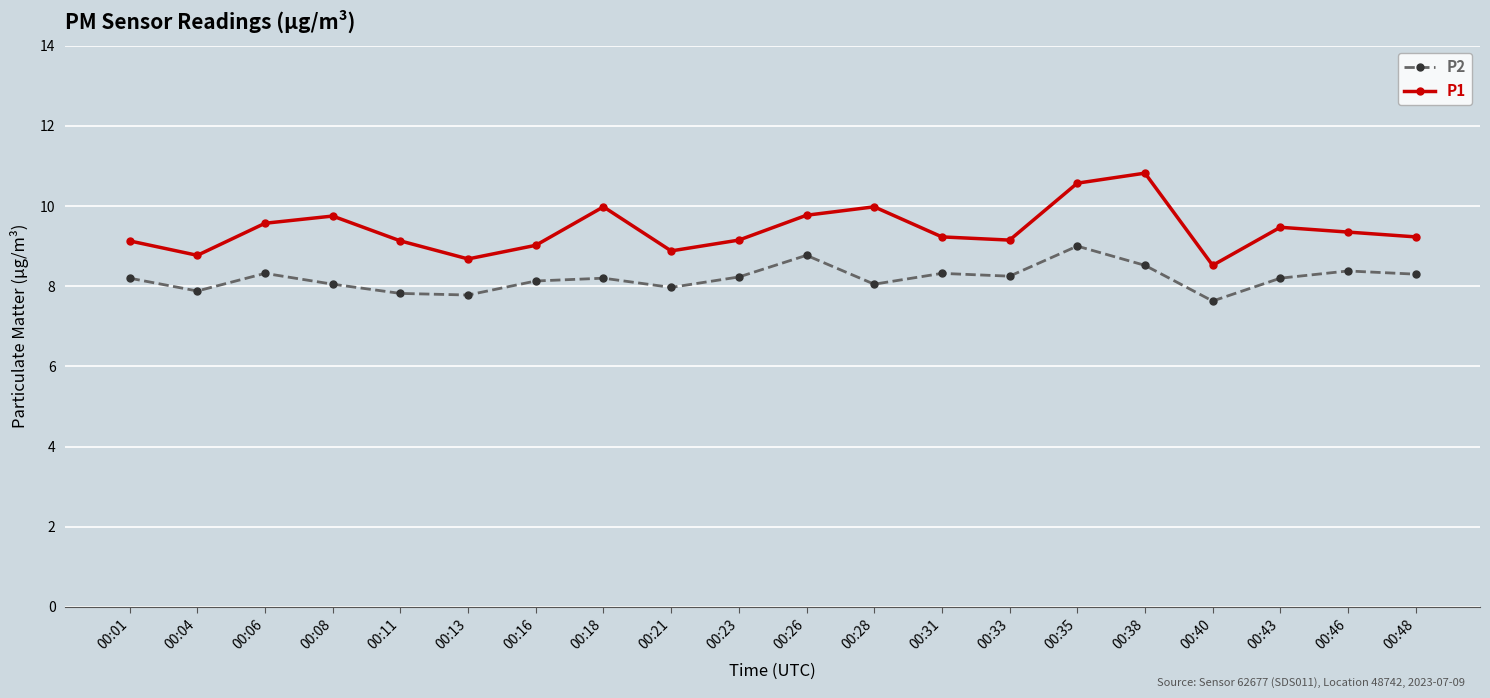

List the series in order of their overall mean, lowest first.

P2, P1